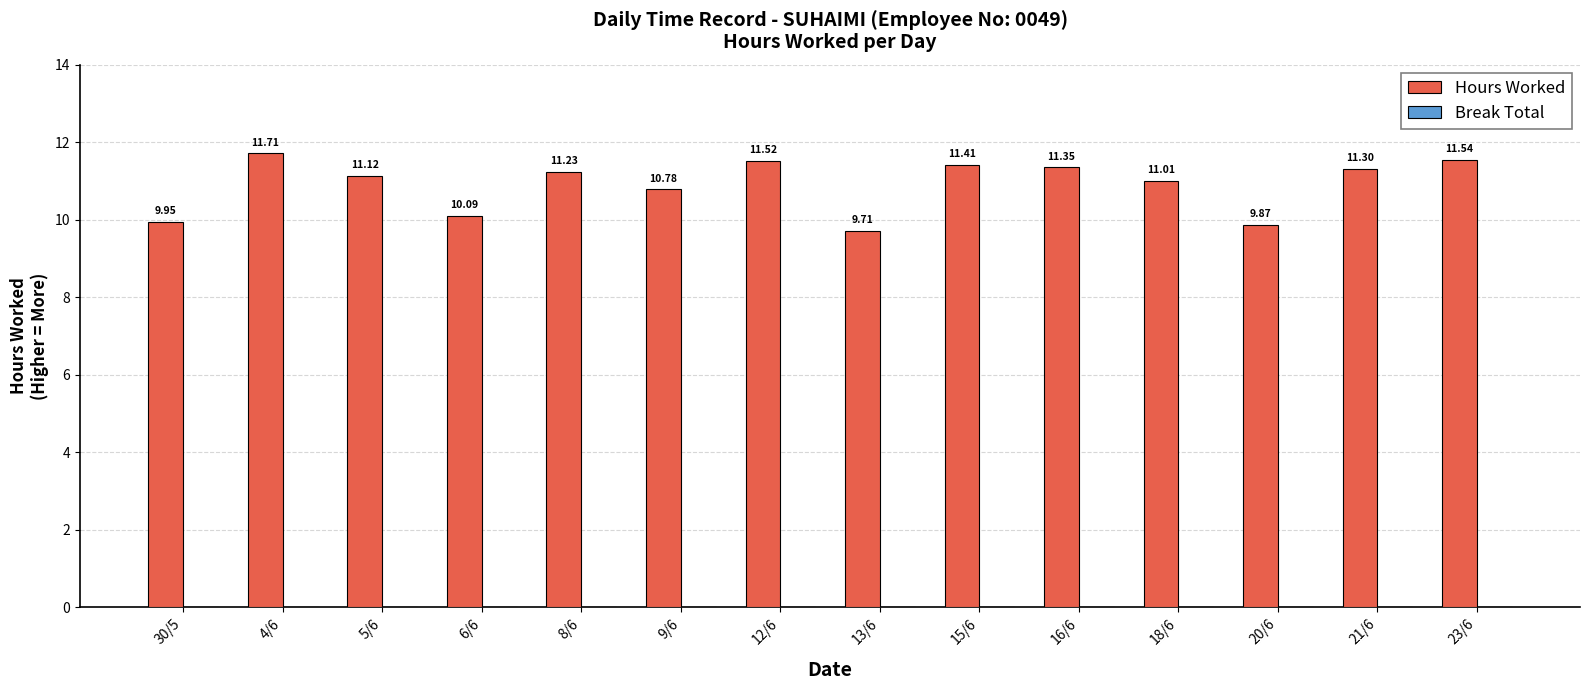

What is the ratio of the value at 21/6 to the value at 8/6?

1.0